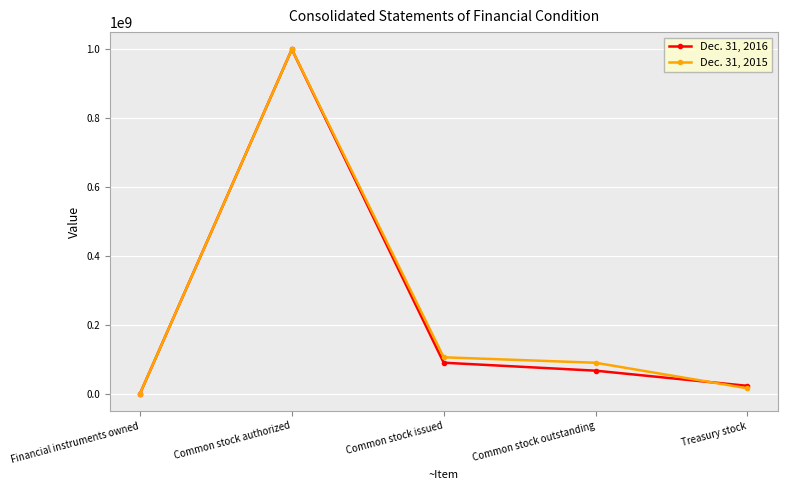

What is the difference between the second highest and minimum values in the Dec. 31, 2016 series?

89994280